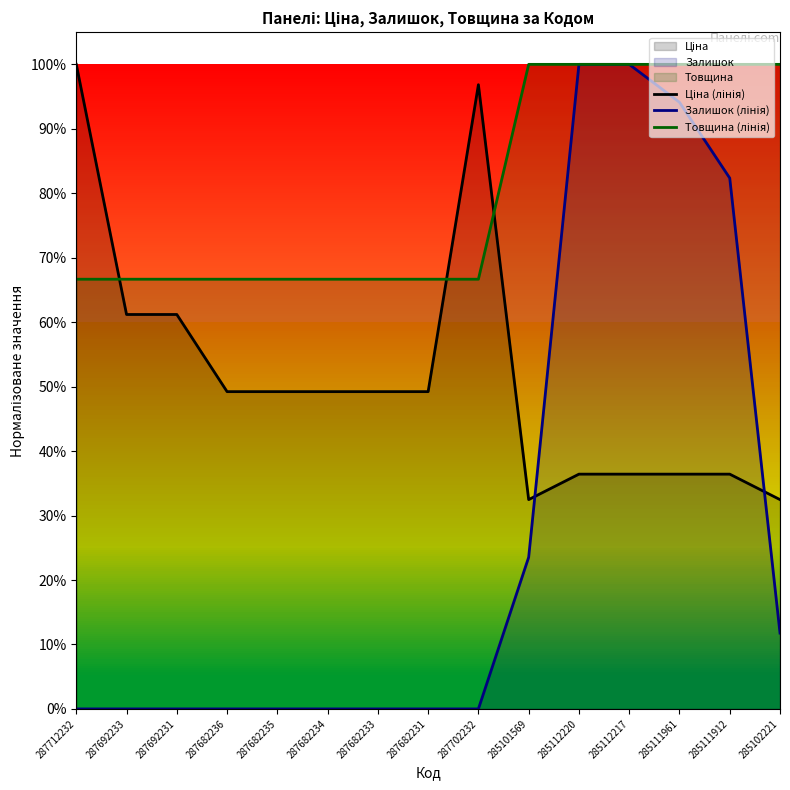

What is the difference between the second highest and second lowest values in the Ціна (лінія) series?

0.6